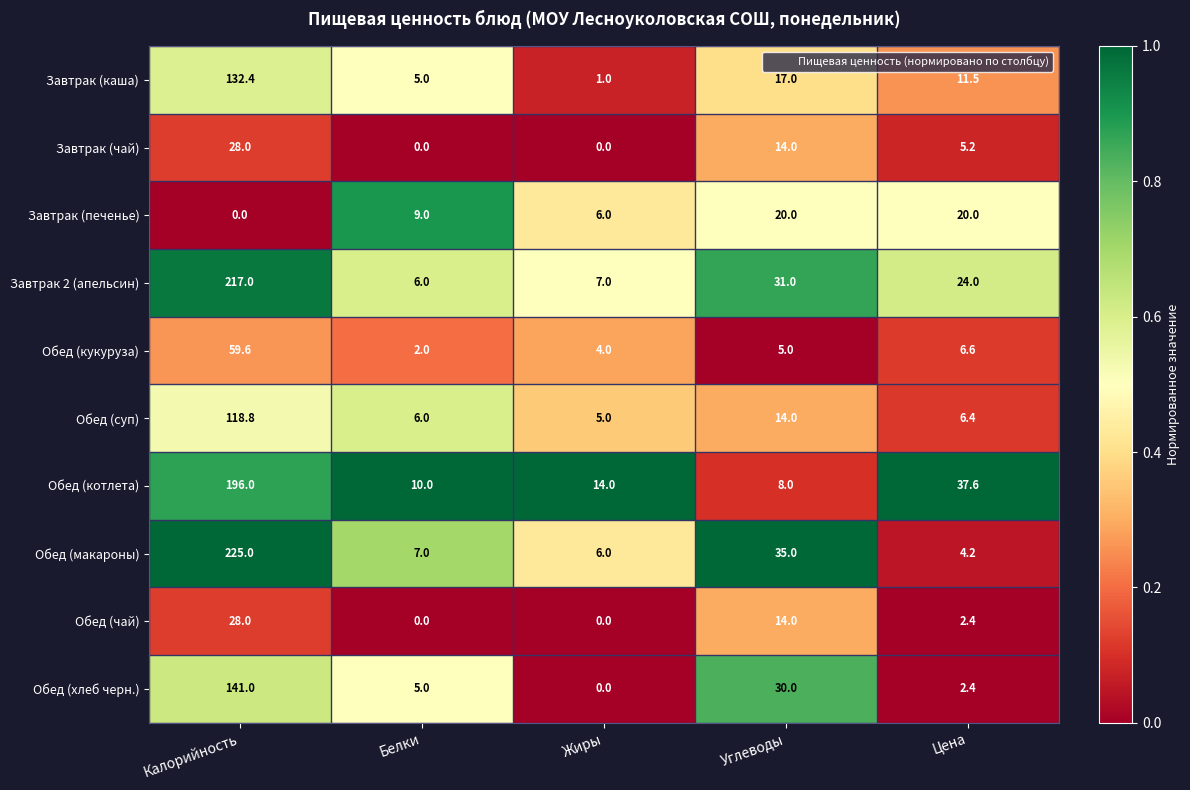

What is the average value of the Завтрак (каша) series?

33.4